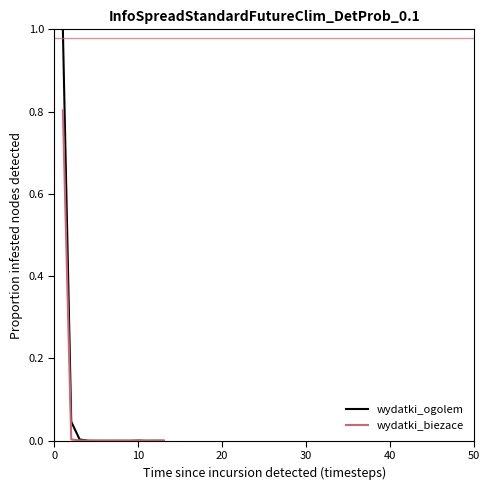

Rank the series by their maximum value, from highest to lowest.

wydatki_ogolem, wydatki_biezace